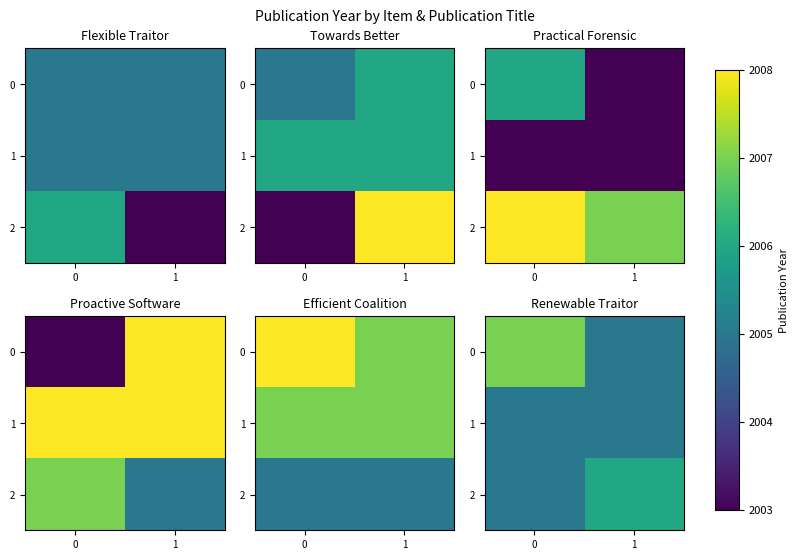

What is the sum of the row_0 values at 1 and 0?

4012